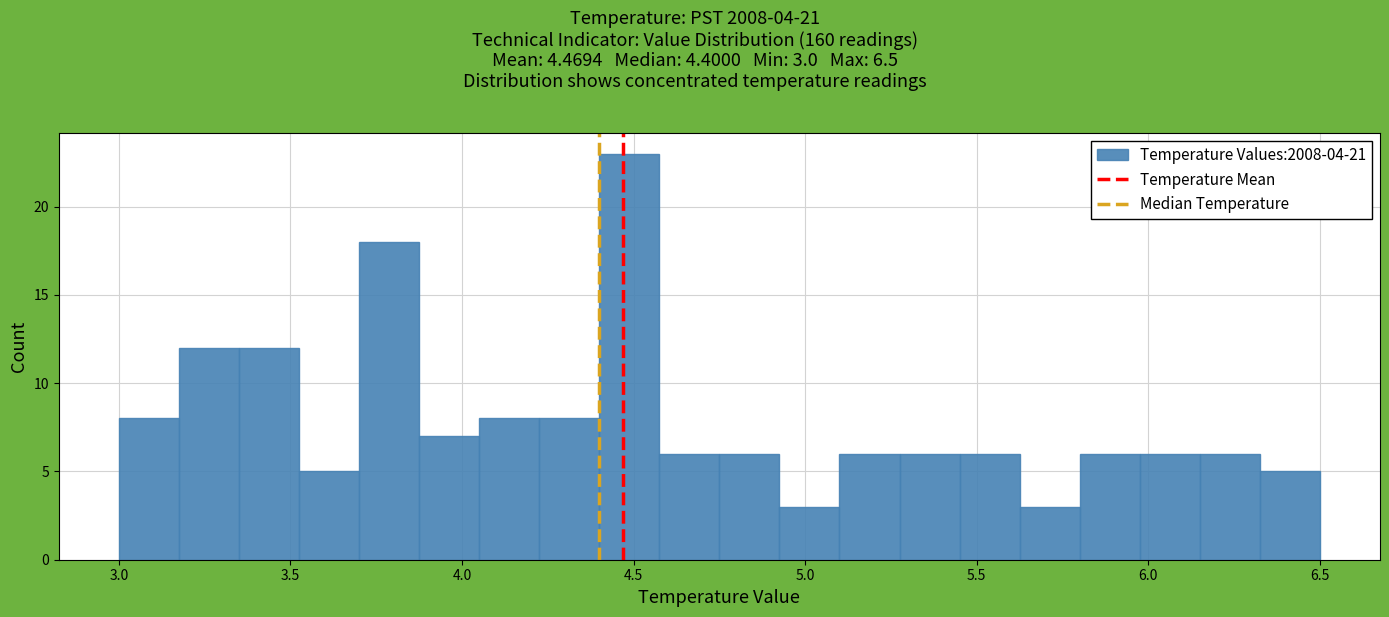

Around what value on the x-axis is the tallest bar? Give the approximate position of its centre, as read against the axis.

4.50